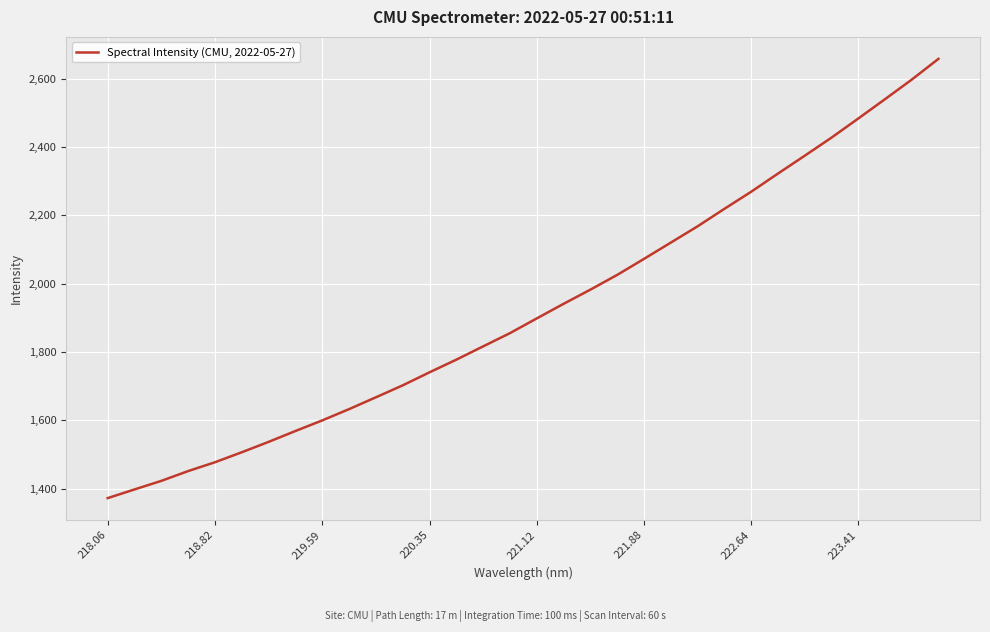

What is the greatest value displayed?

2657.5